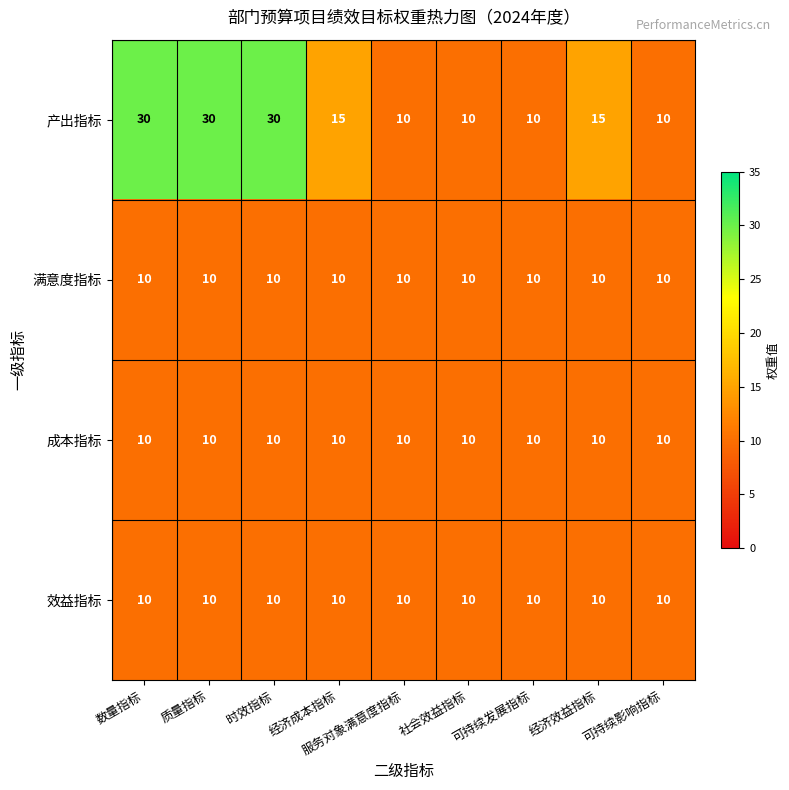

What is the sum of the 效益指标 values at 时效指标 and 经济效益指标?

20